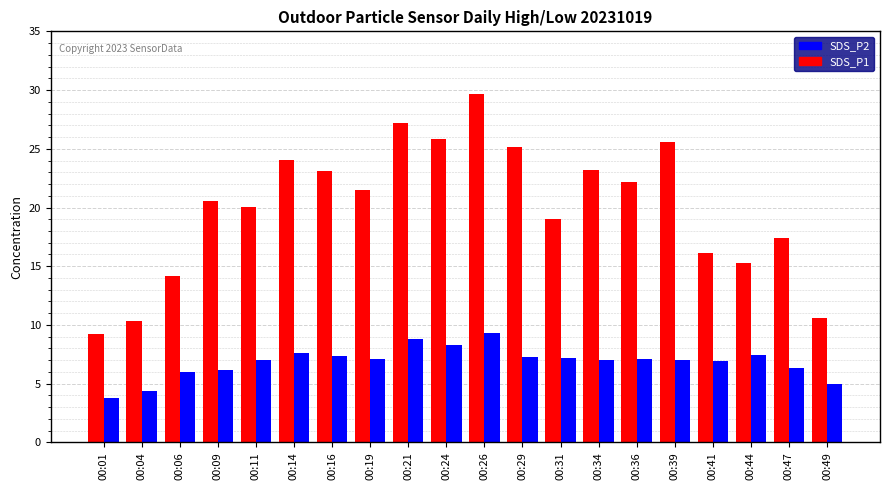

Between 00:26 and 00:36, which series saw the biggest shift?

SDS_P1